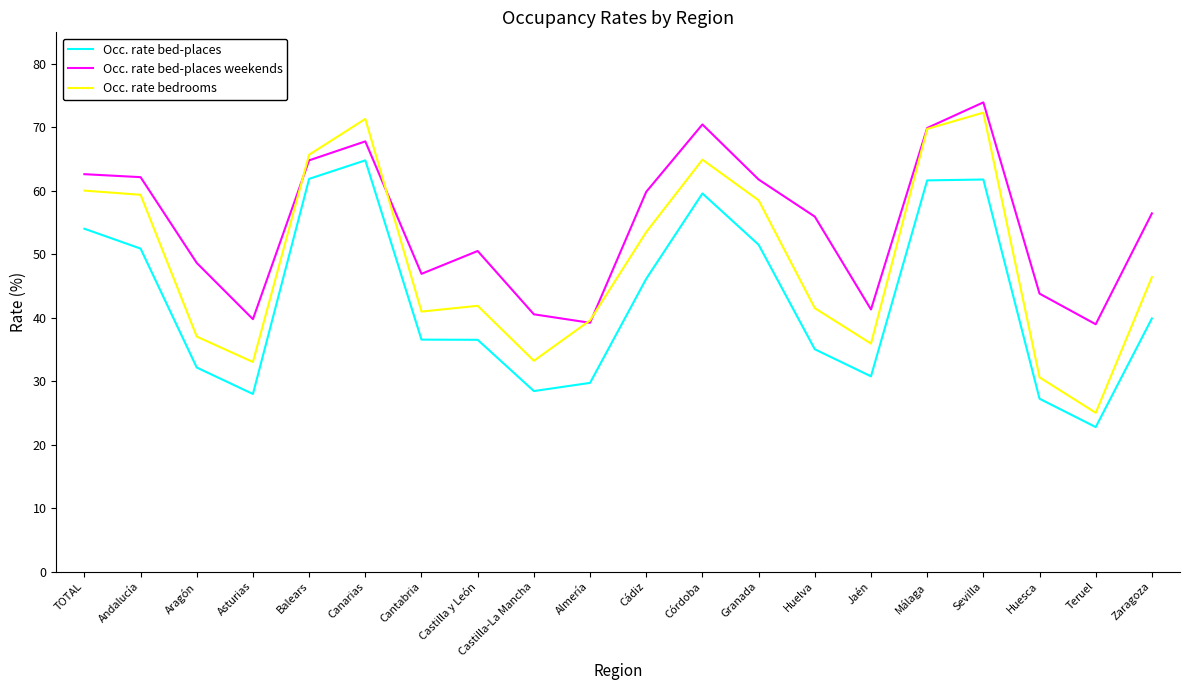

Does the chart display data point markers on the line(s)?

No